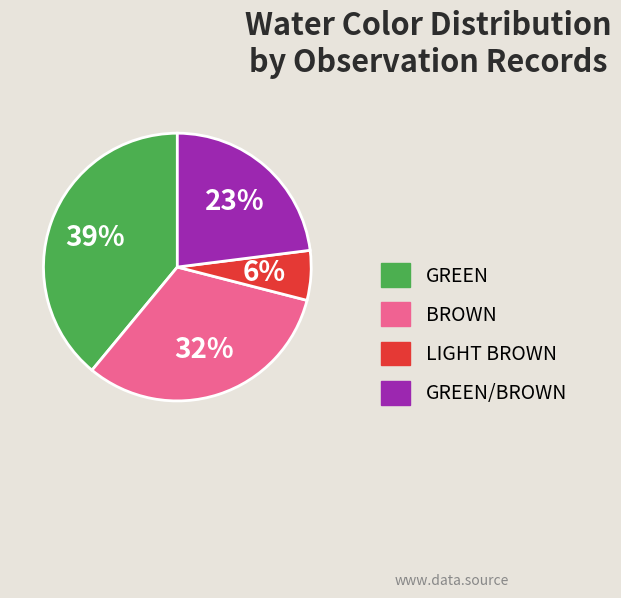

To the nearest percent, what is the combined percentage of GREEN/BROWN and BROWN?

55%